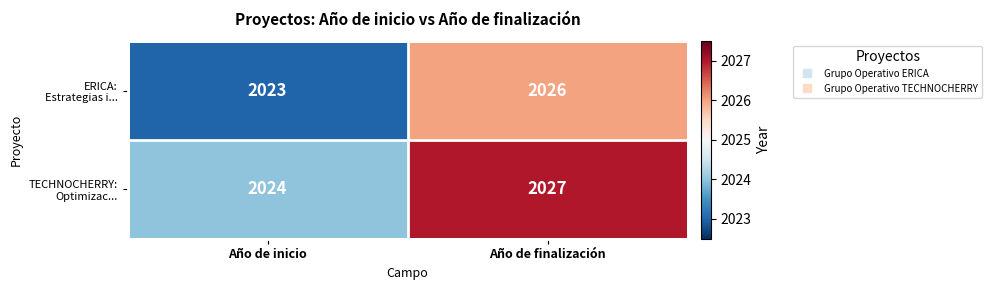

What is the total value across all series at Año de inicio?

4047